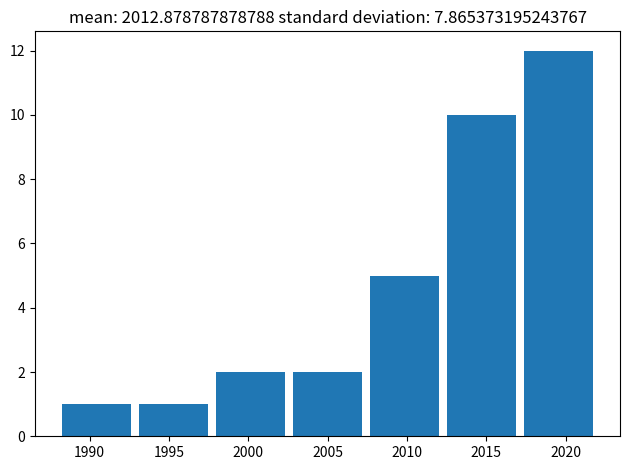

What is the height of the bar covering 1993.0 to 1997.5 on the x-axis? Neither the bar edges nor the heights are printed on the chart, so give them approximately, as read against the axes.

1